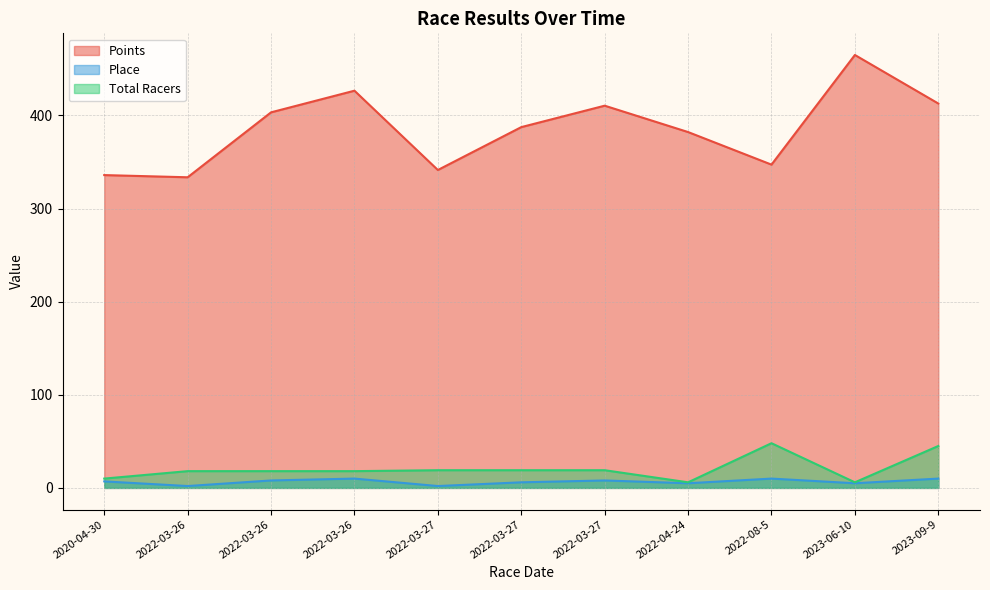

What are all the series names shown in the legend?

Points, Place, Total Racers